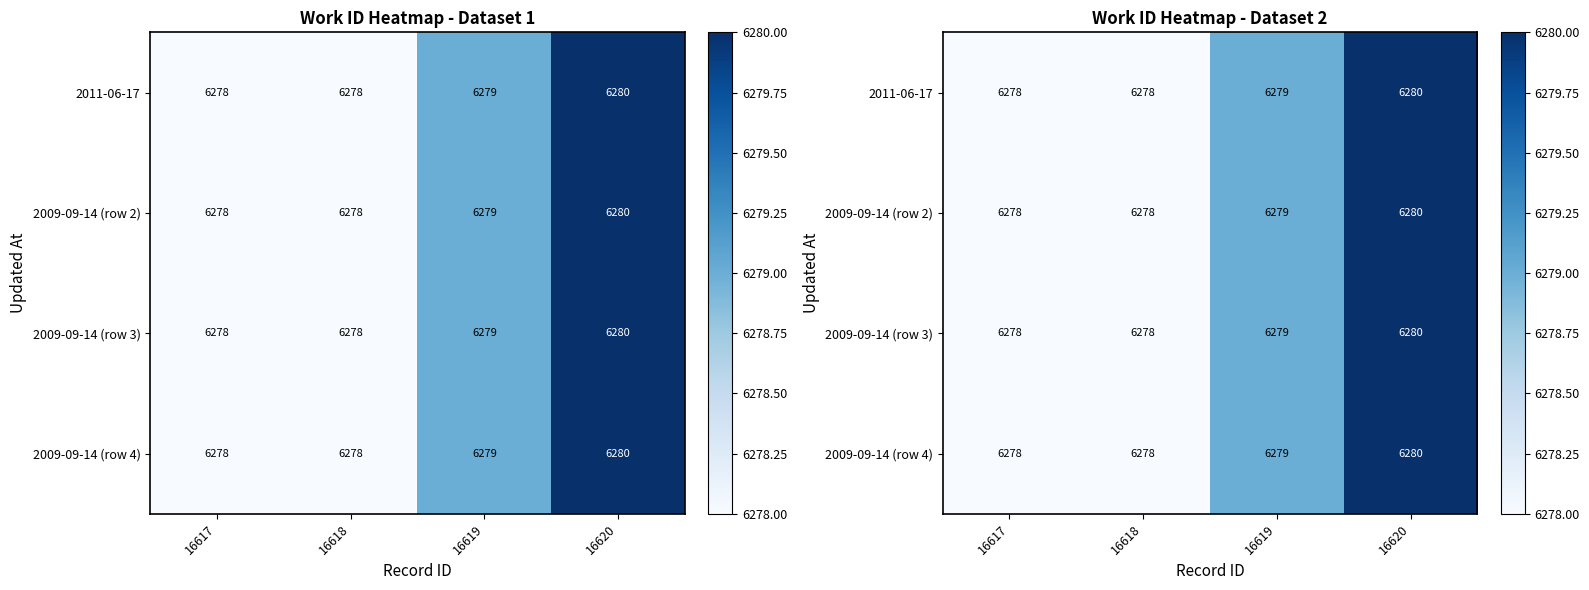

List the series in order of their peak value, highest first.

2011-06-17, 2009-09-14 (row 2), 2009-09-14 (row 3), 2009-09-14 (row 4)